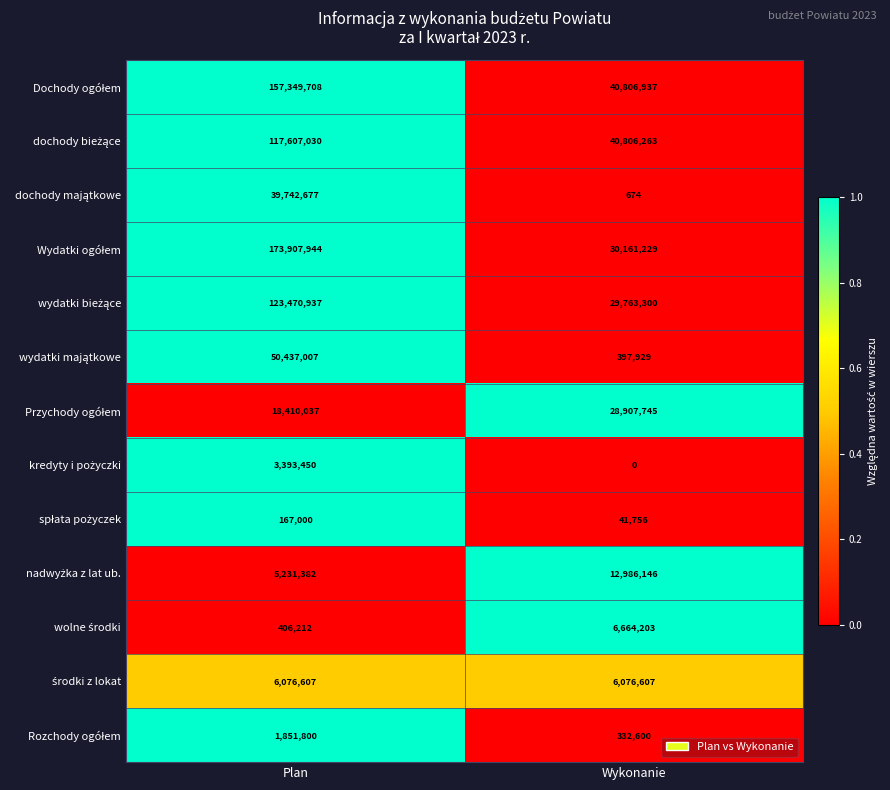

How many distinct data groups are displayed?

13